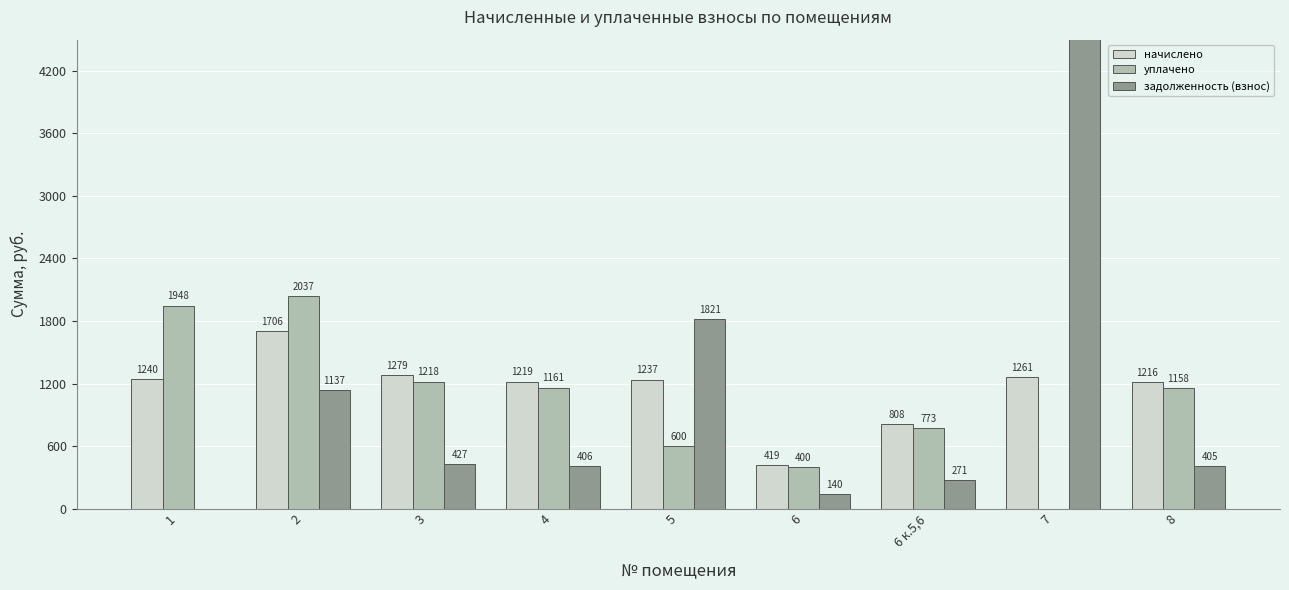

What is the total value across all series at 3?

2923.9